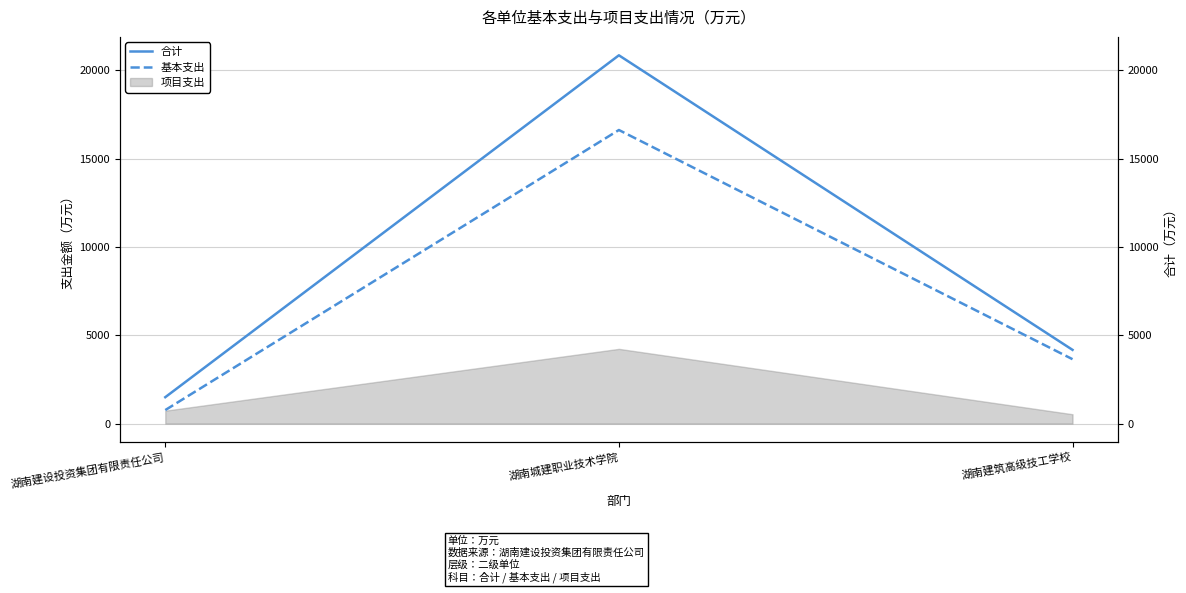

What is the label of the 3rd point from the right?

湖南建设投资集团有限责任公司